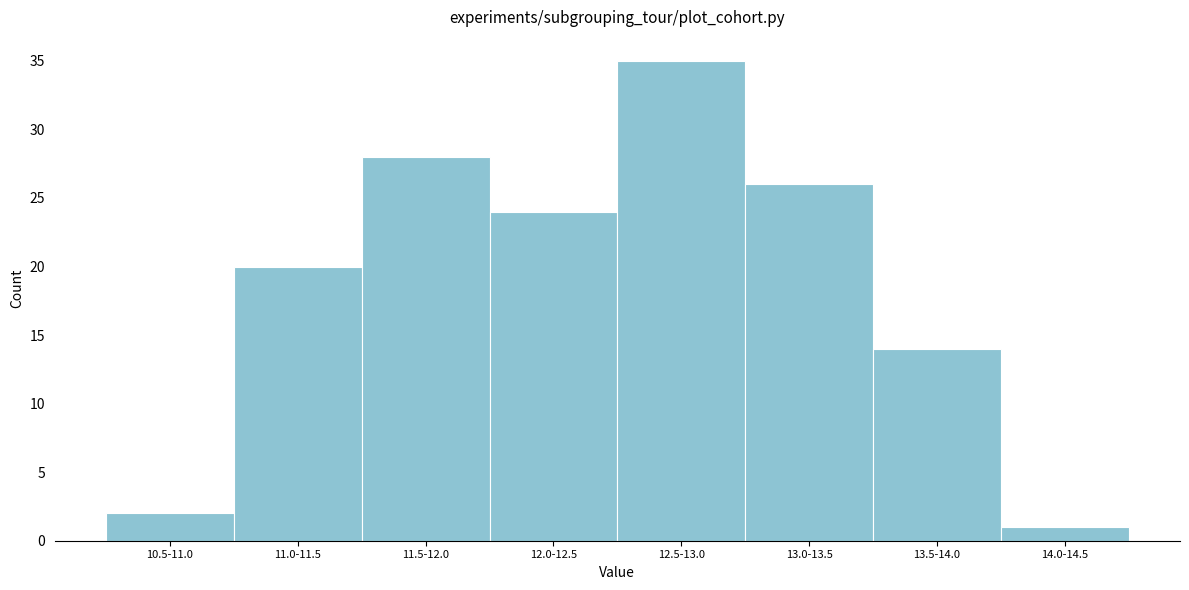

Reading right to left, extract all data points from this chart.

14.0-14.5=1	13.5-14.0=14	13.0-13.5=26	12.5-13.0=35	12.0-12.5=24	11.5-12.0=28	11.0-11.5=20	10.5-11.0=2